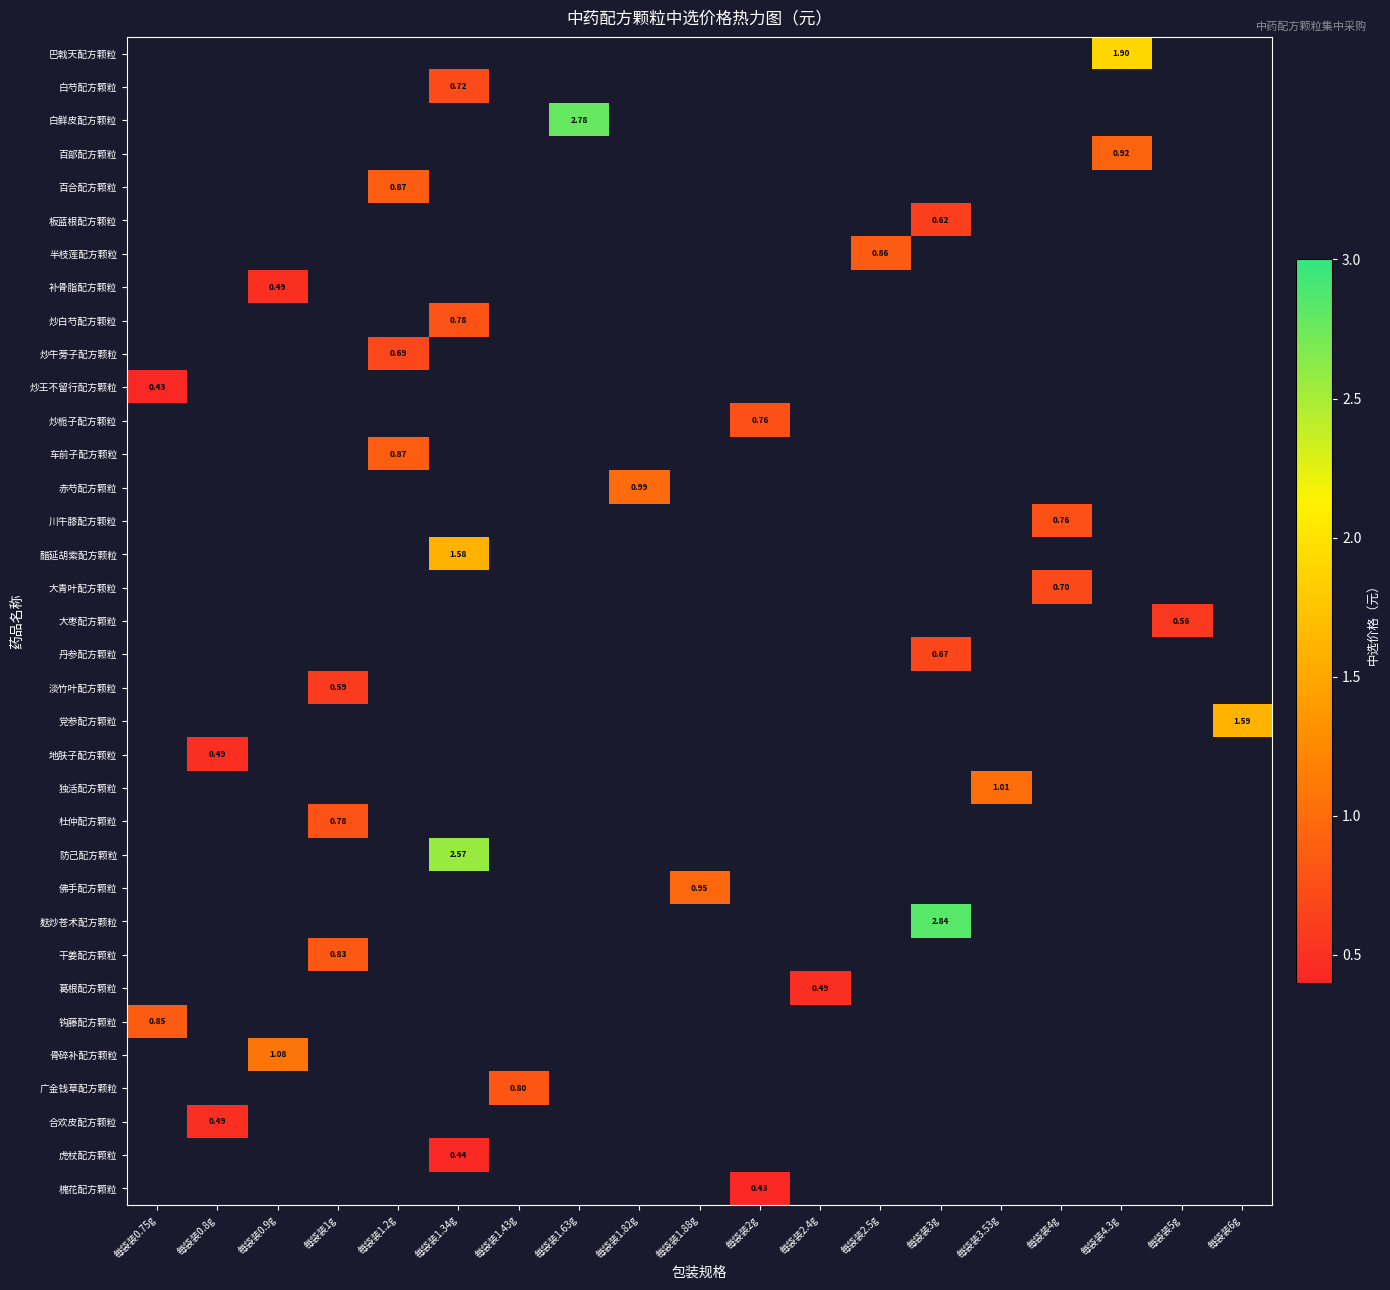

How many values in 独活配方颗粒 are above zero?

1